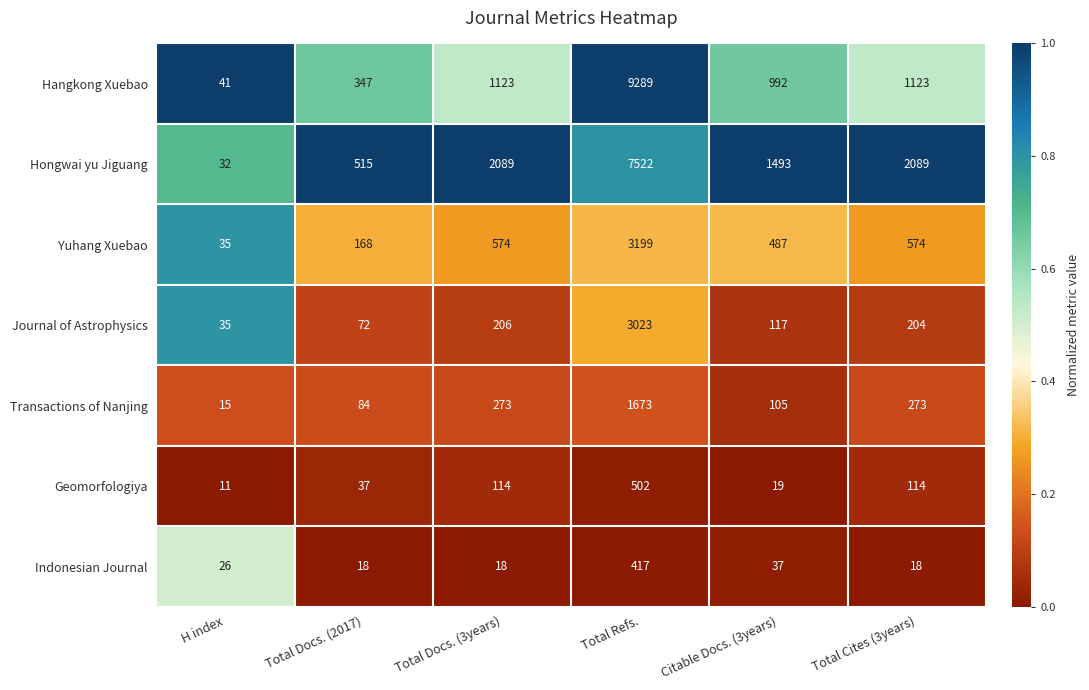

The value of Hongwai yu Jiguang at Total Cites (3years) is 2089. True or false?

True